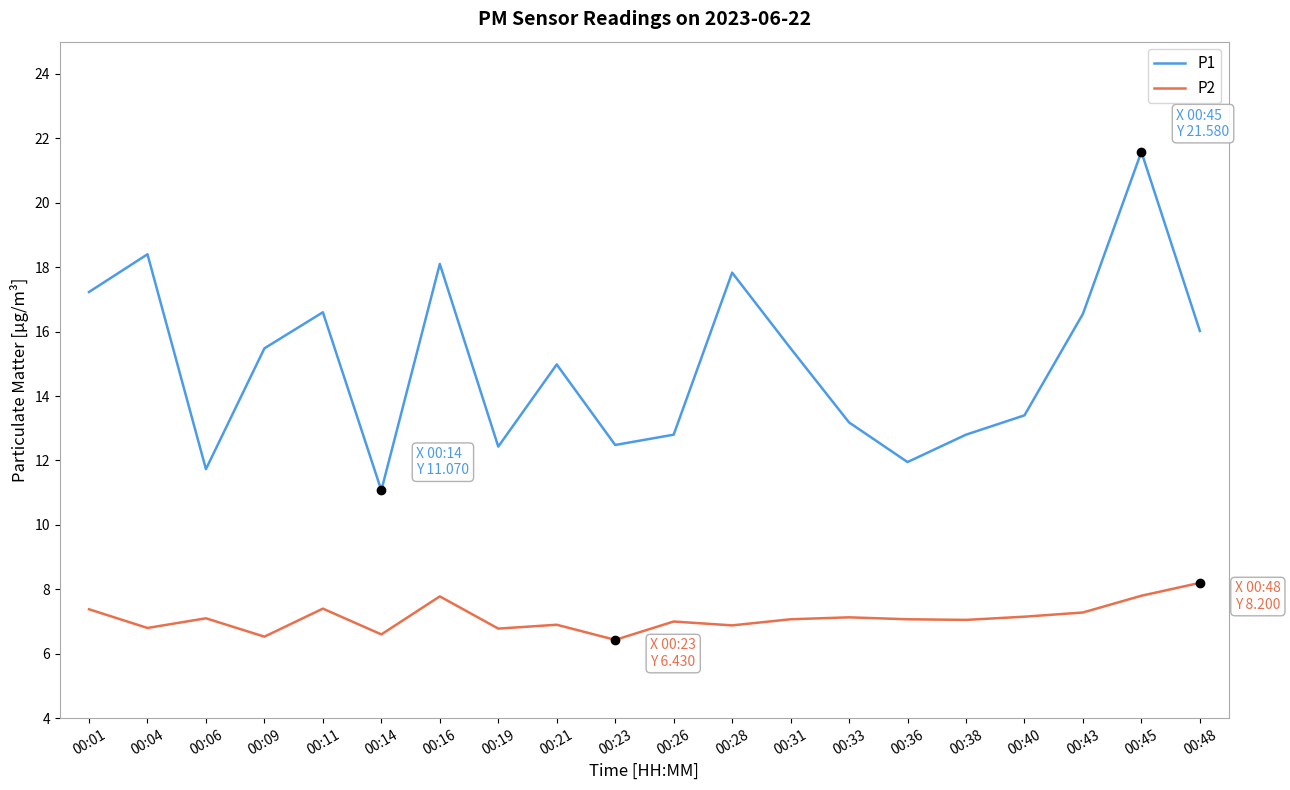

What is the difference between the P2 values at 00:04 and 00:01?

0.6